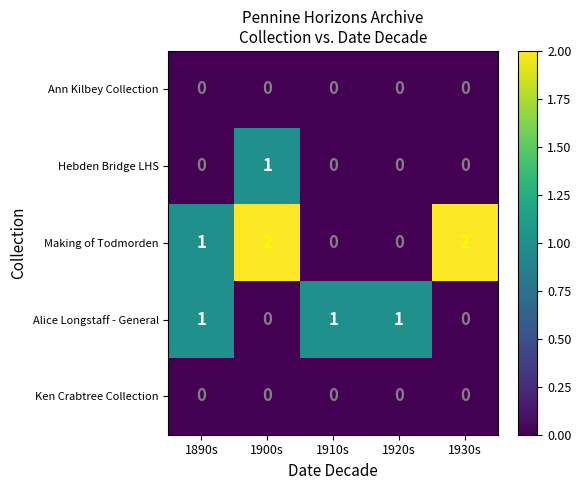

How many Alice Longstaff - General values are between 0 and 1?

5